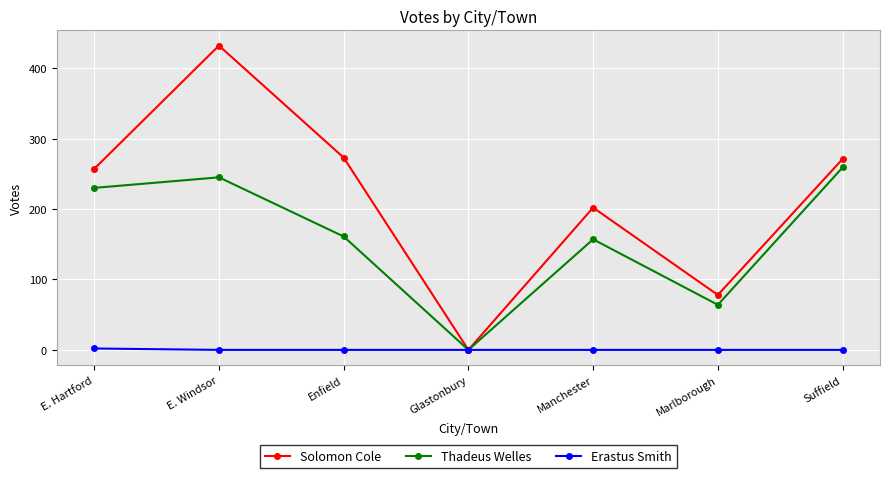

What is the total value across all series at E. Hartford?

489